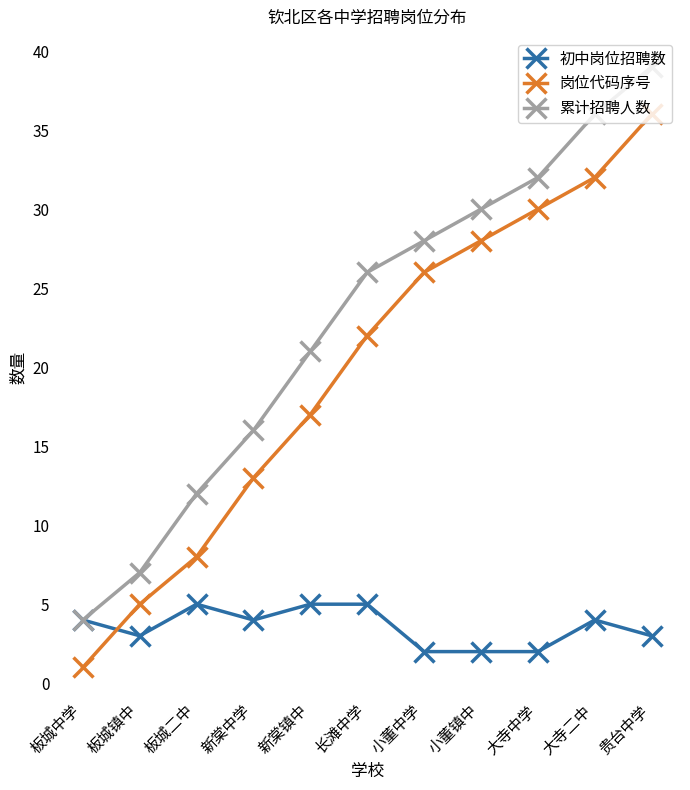

What is the difference between the highest and lowest values at 长滩中学?

21